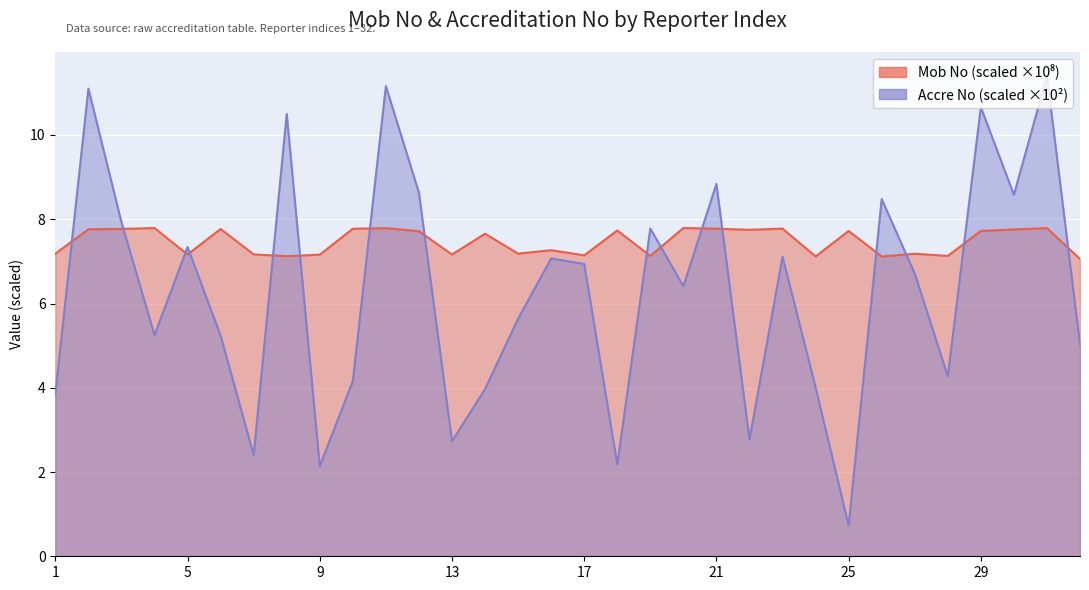

How many interior local valleys does the Accre No series have?

10